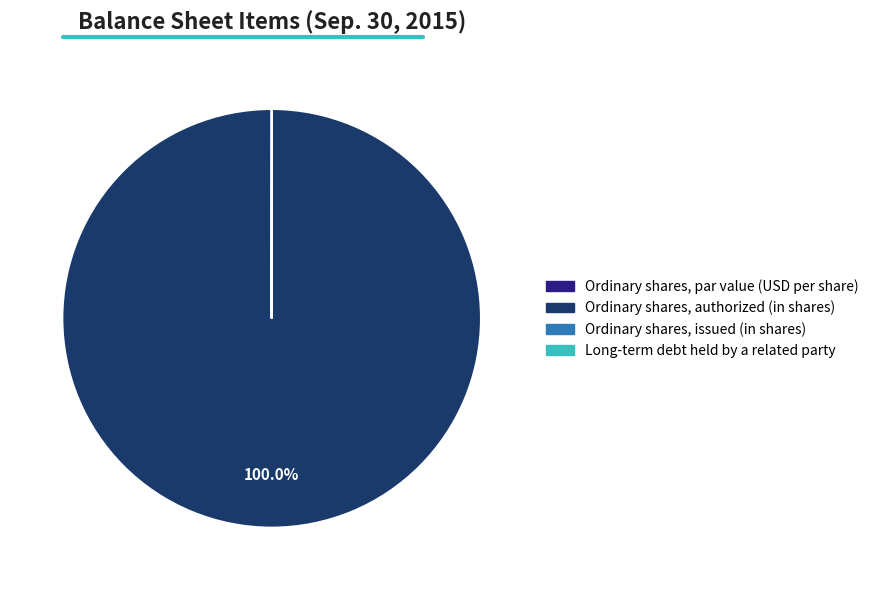

What is the majority slice?

Ordinary shares, authorized (in shares)